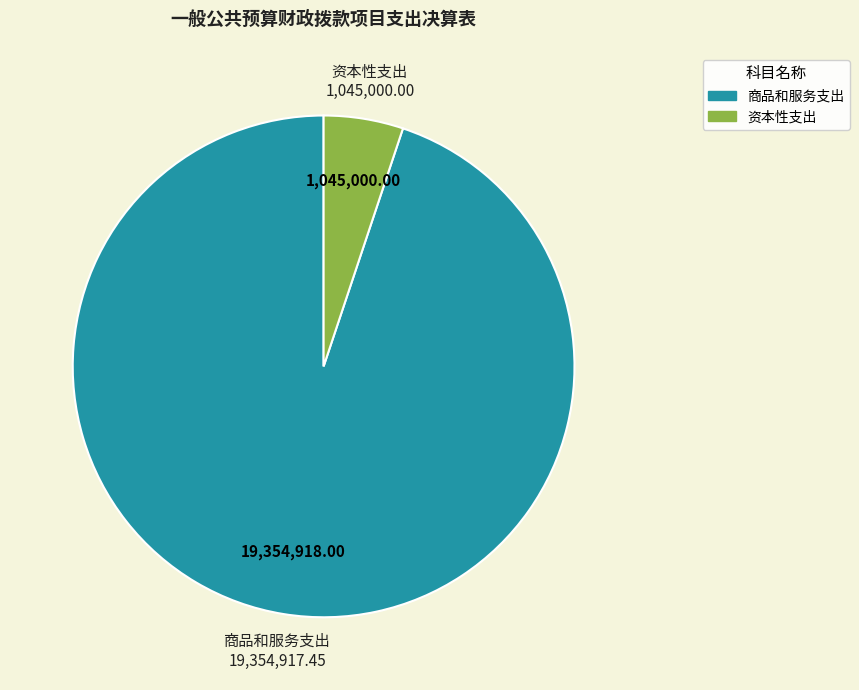

What is the ratio of the value at 商品和服务支出 to the value at 资本性支出?

18.5